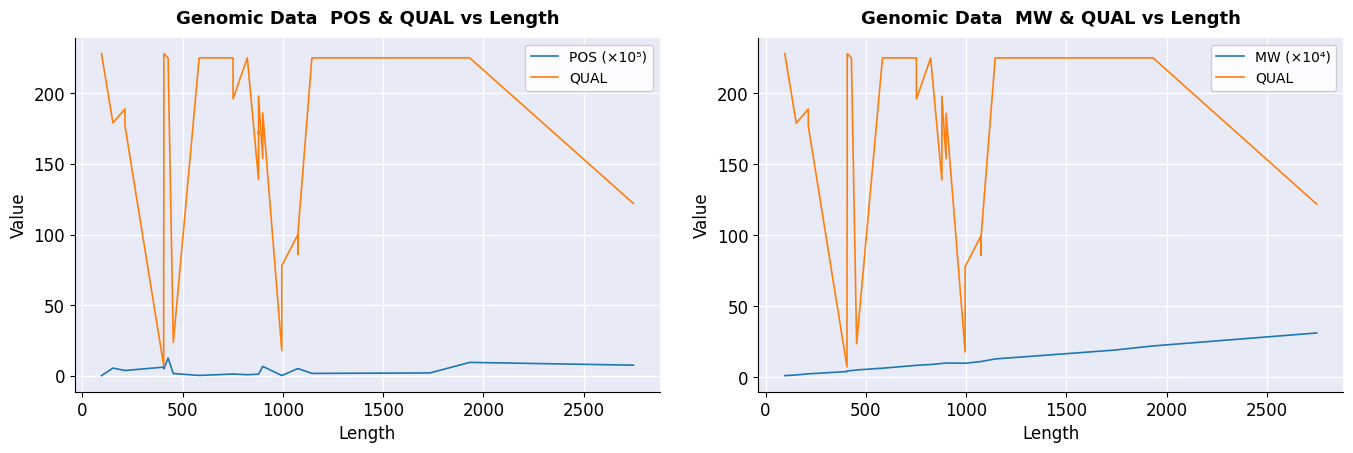

True or false: MW (×10⁴) and POS (×10⁵) intersect in this chart.

True